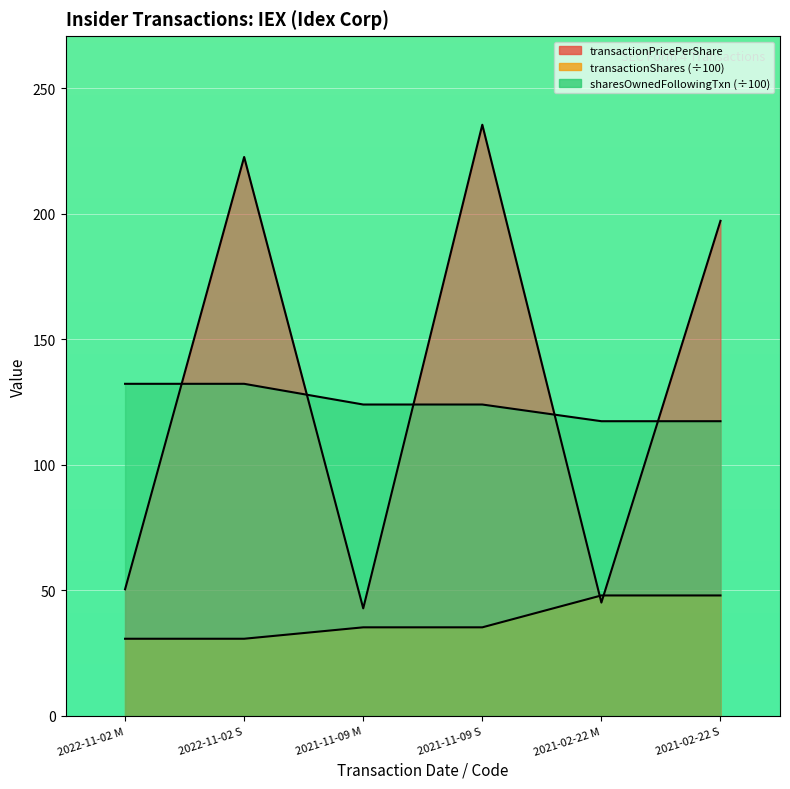

List the series in order of their peak value, highest first.

transactionPricePerShare, sharesOwnedFollowingTransaction, transactionShares